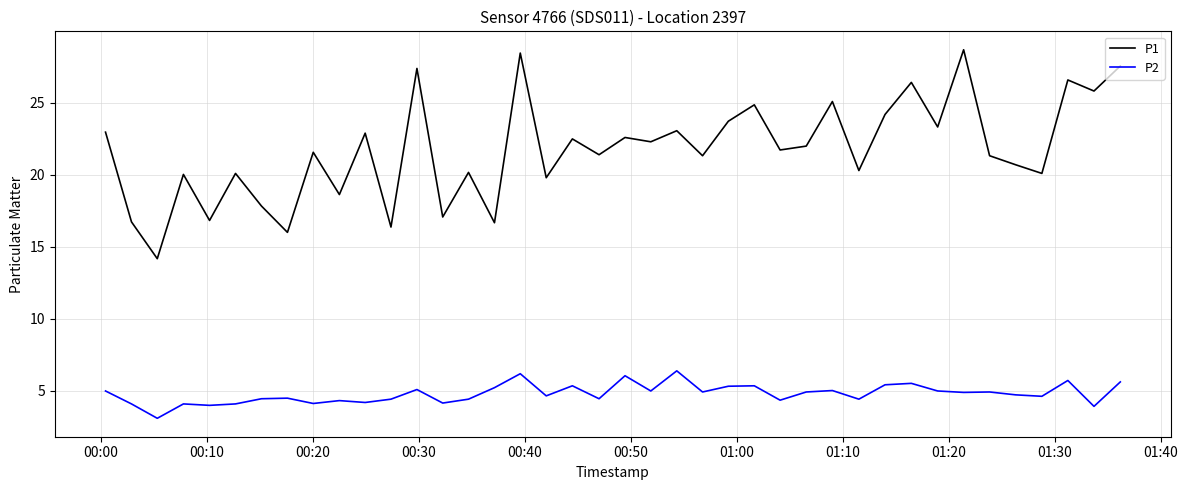

In P2, how many points are higher than both neighbors (excluding endpoints)?

13